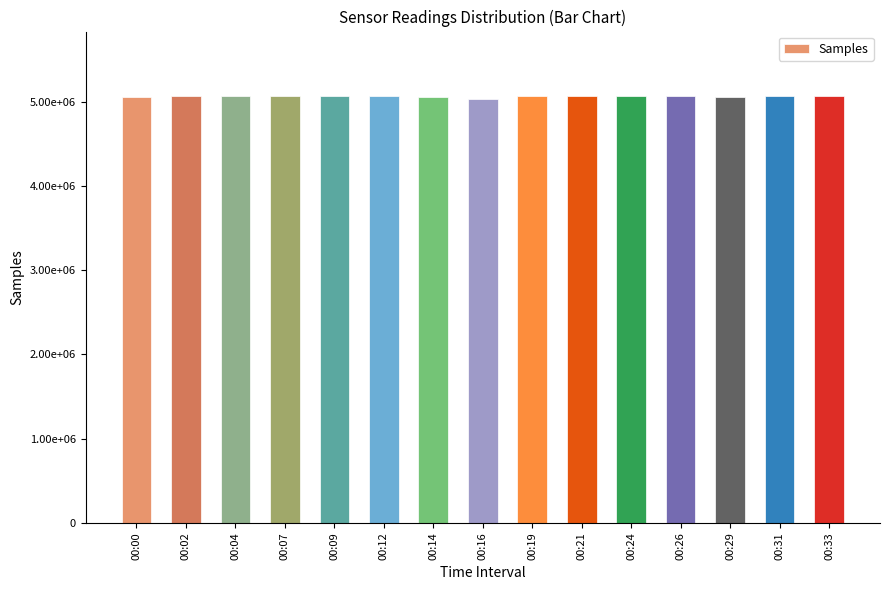

Are the bars horizontal?

No